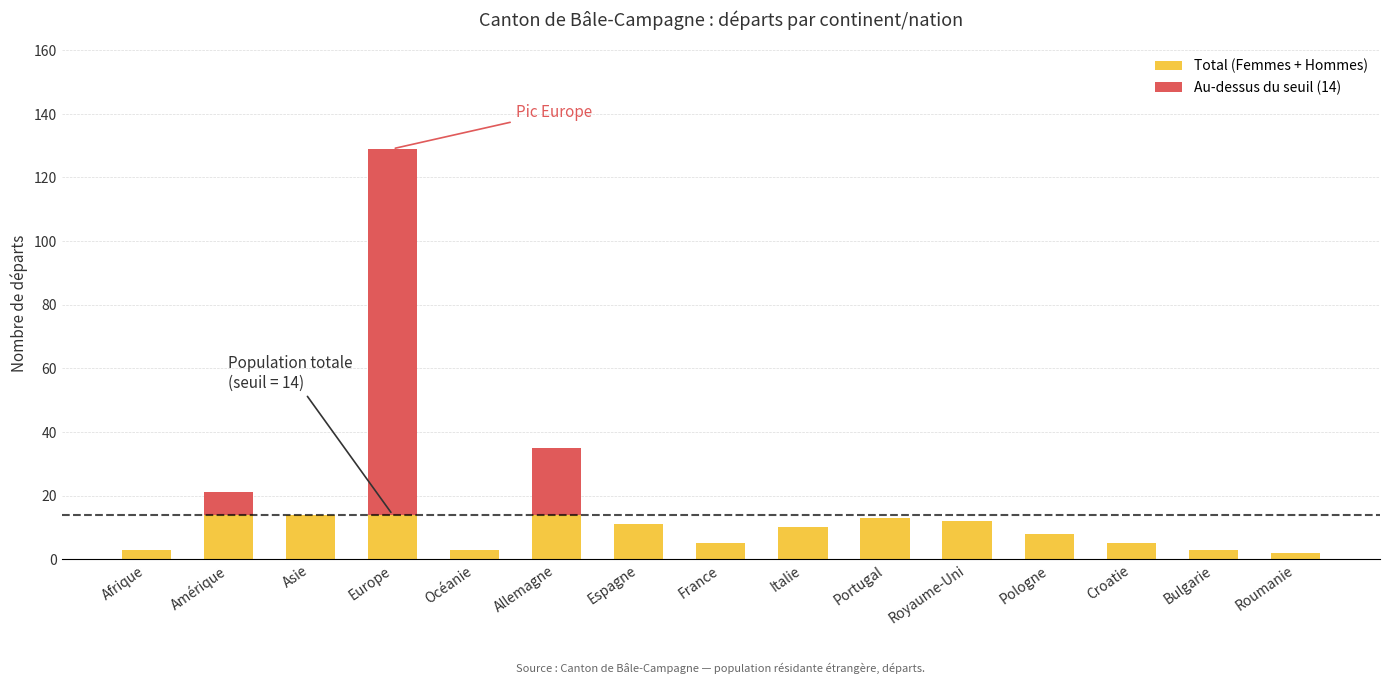

At which label does Total (Hommes) first exceed 4?

Amérique